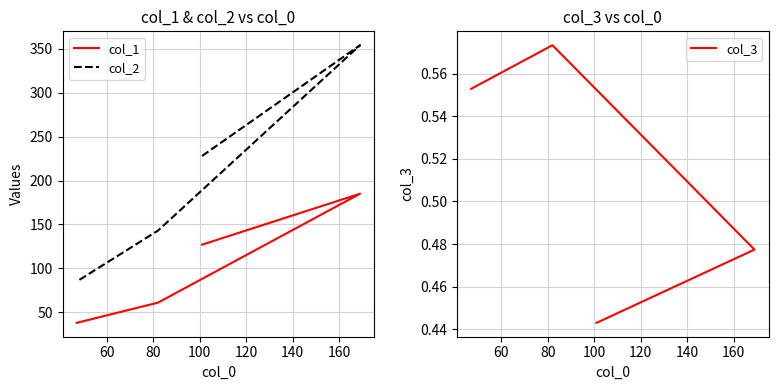

True or false: col_1 and col_2 intersect in this chart.

False